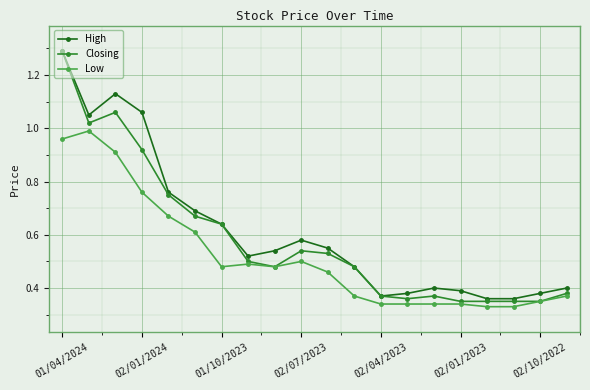

How many lines are shown in the chart?

3